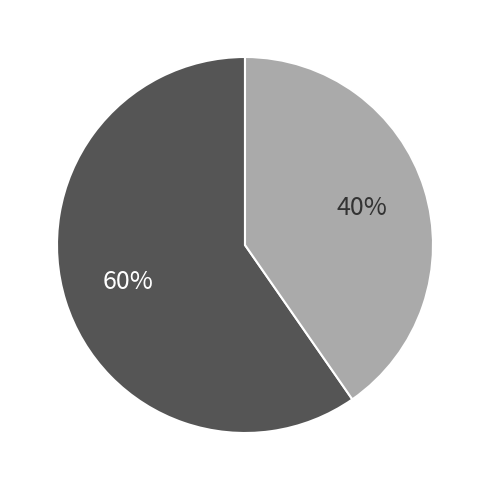

Is there any slice that represents more than half of the pie?

Yes